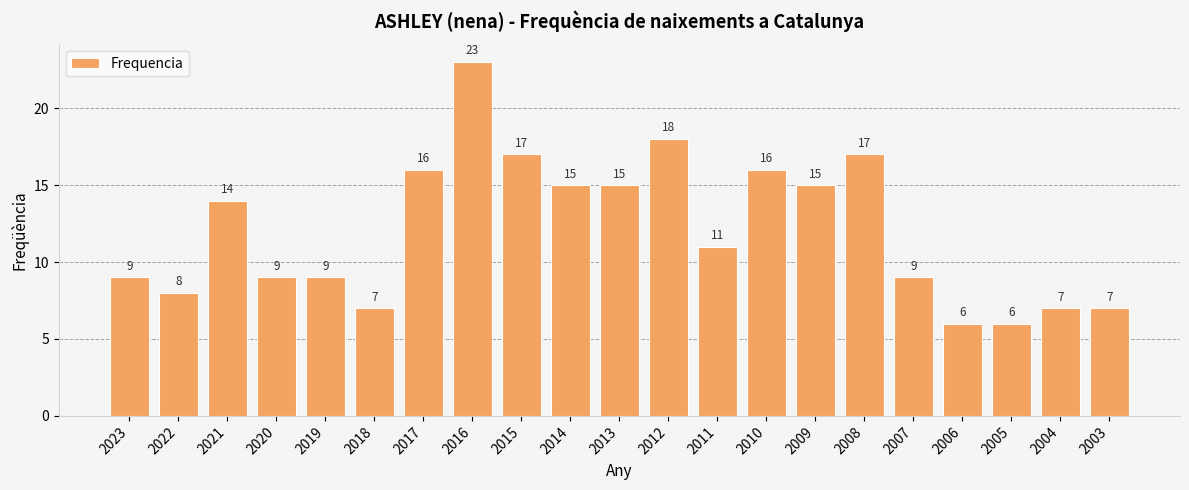

At which label is the value closest to 14?

2021